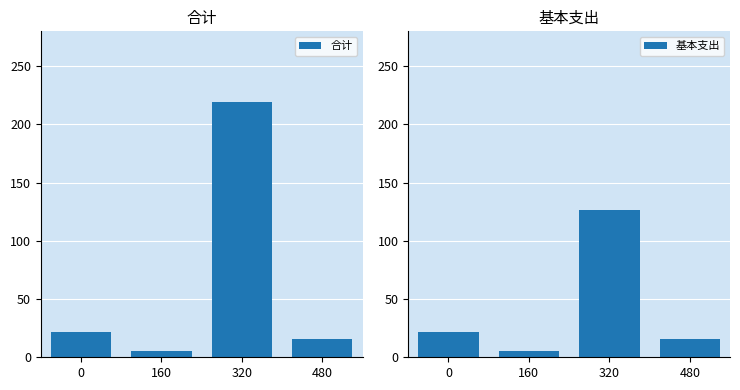

The value of 基本支出 at 320 is 126.8. True or false?

True